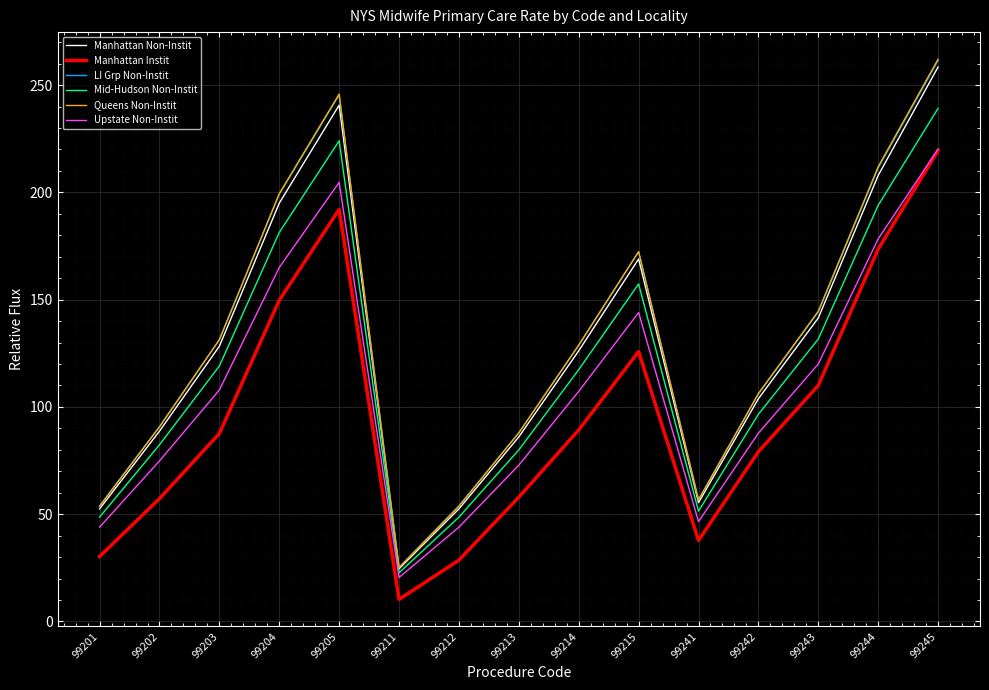

At which category is the sum across all series the highest?

99245